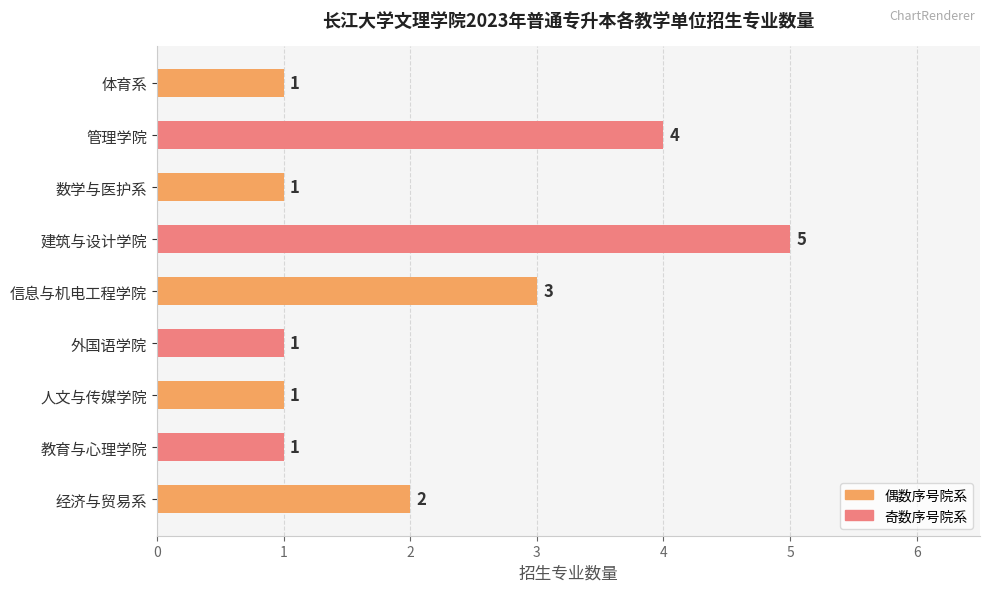

Reading bottom to top, extract all data points from this chart.

2	1	1	1	3	5	1	4	1